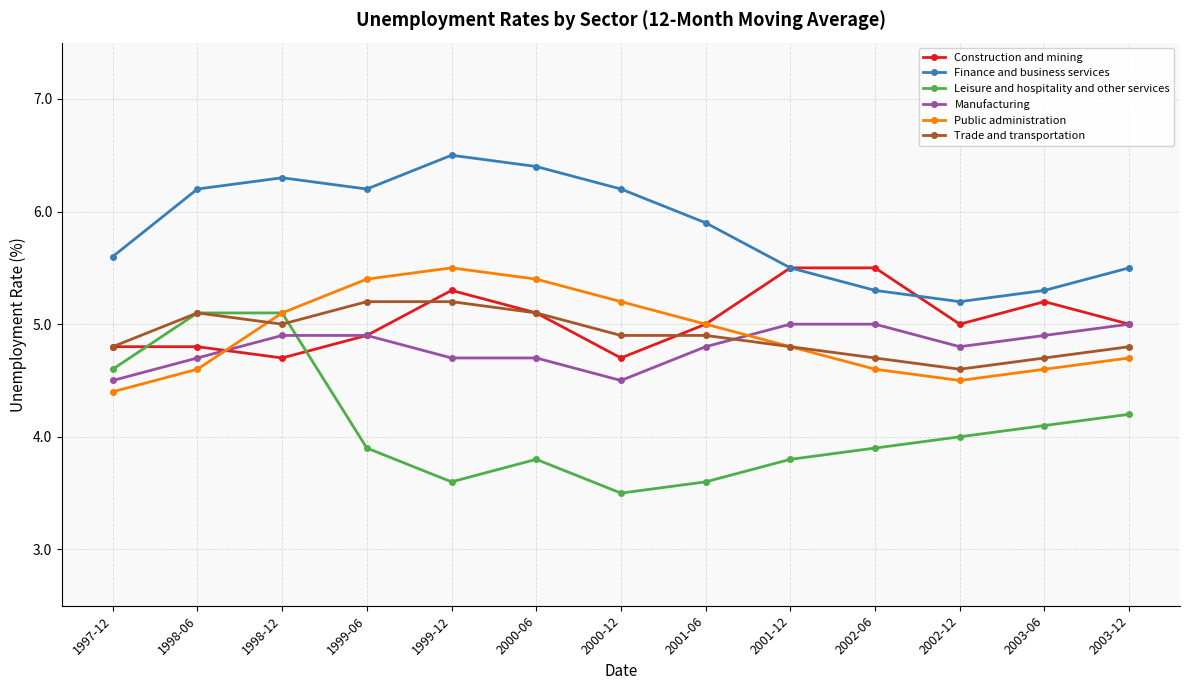

What value does the Public administration series have at 2003-12?

4.7